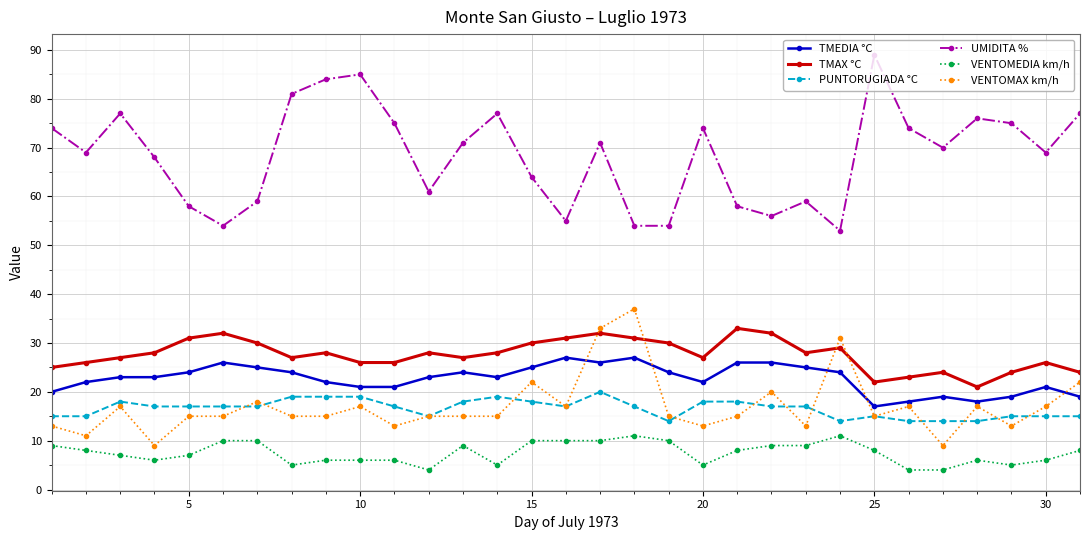

True or false: UMIDITA % and PUNTORUGIADA °C intersect in this chart.

False